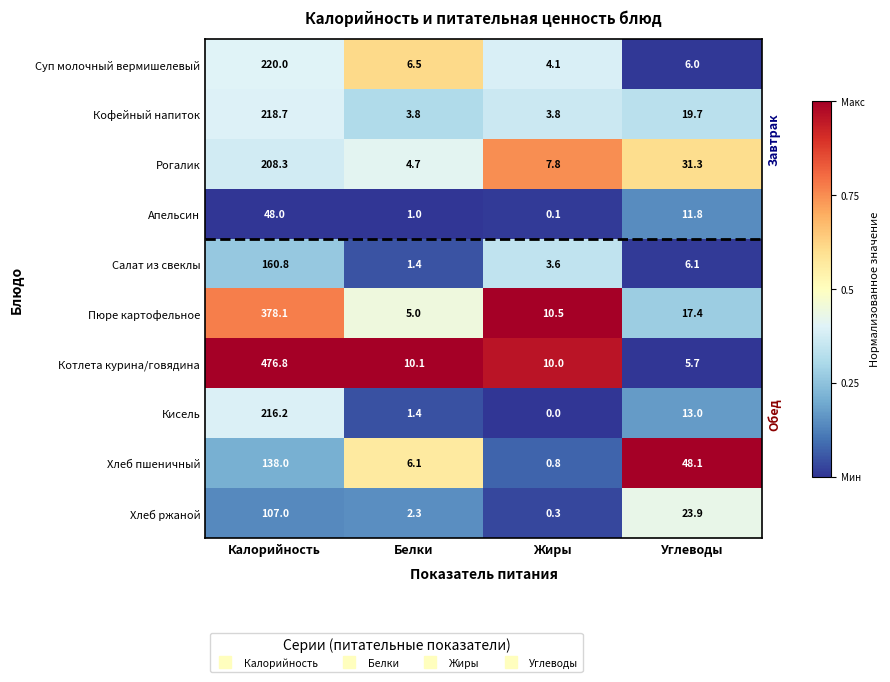

What is the total value across all series at Белки?

42.3